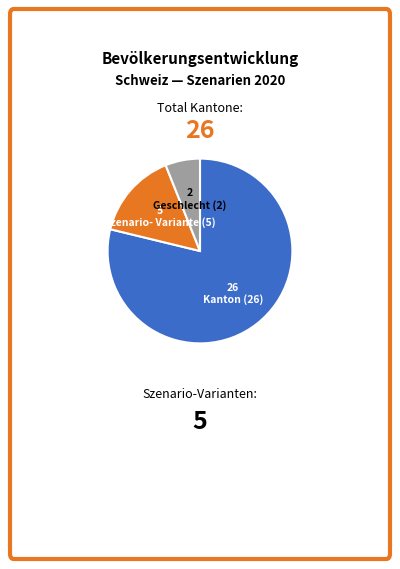

Does any single category account for the majority?

Yes